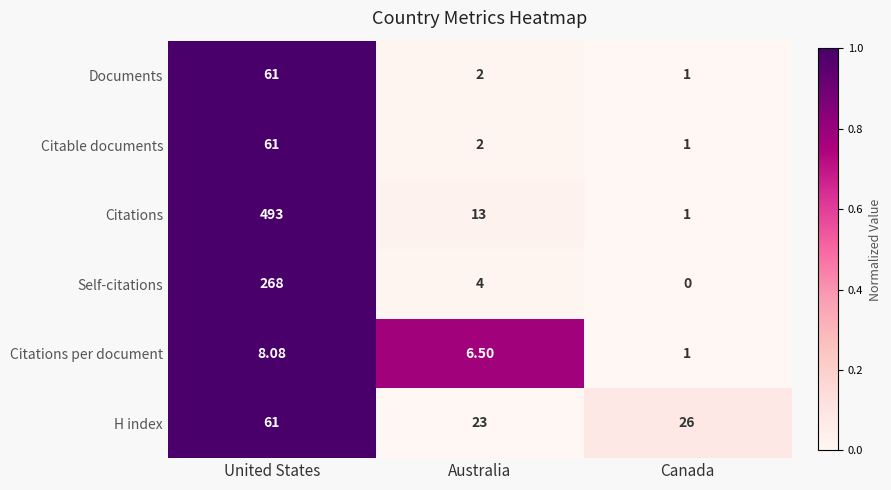

At which category is the sum across all series the highest?

United States